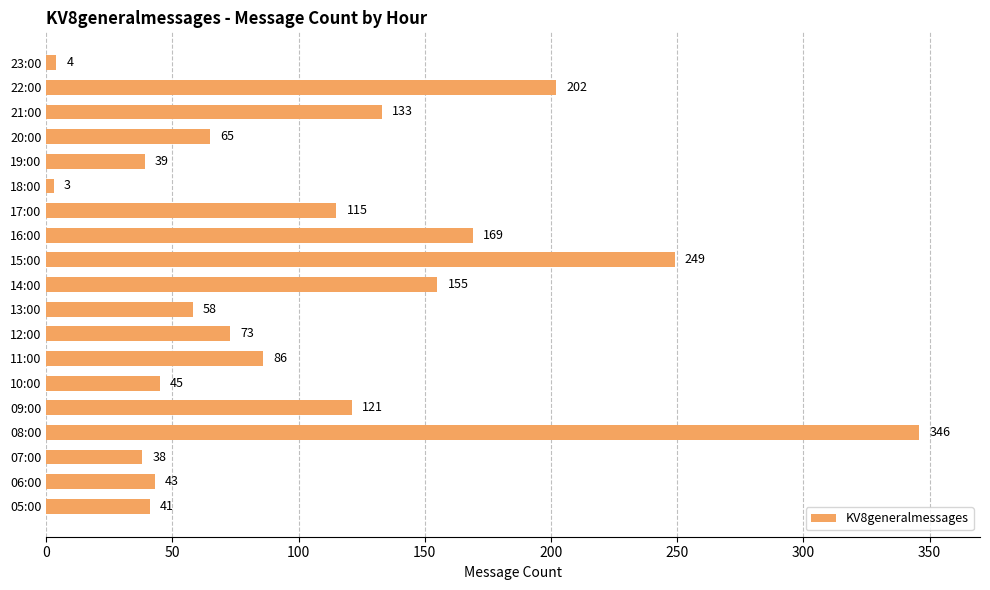

How many data points are less than 73?

9